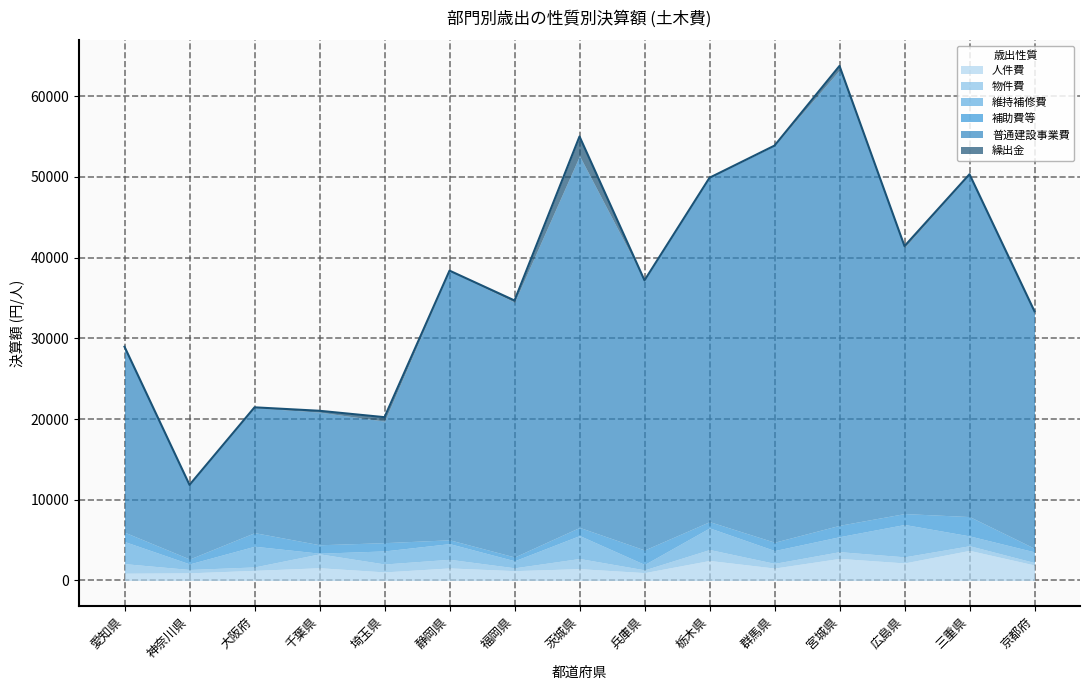

Reading right to left, what are all the values shown in this chart?

人件費: 1911	3726	2171	2732	1536	2476	971	1462	1213	1551	1058	1574	1251	943	897
物件費: 305	576	755	834	582	1356	344	1256	354	1070	981	1722	424	417	1185
維持補修費: 1321	1216	4007	1855	1586	2679	666	2845	872	1939	1619	79	2563	688	2739
補助費等: 443	2395	1352	1411	1033	775	1797	1009	471	475	1023	1044	1684	608	1158
普通建設事業費: 29206	42381	32958	56417	49135	42603	33403	46036	31569	33325	15061	16434	15478	9187	22954
繰出金: 158	31	181	497	0	0	0	2399	207	24	485	166	48	0	22